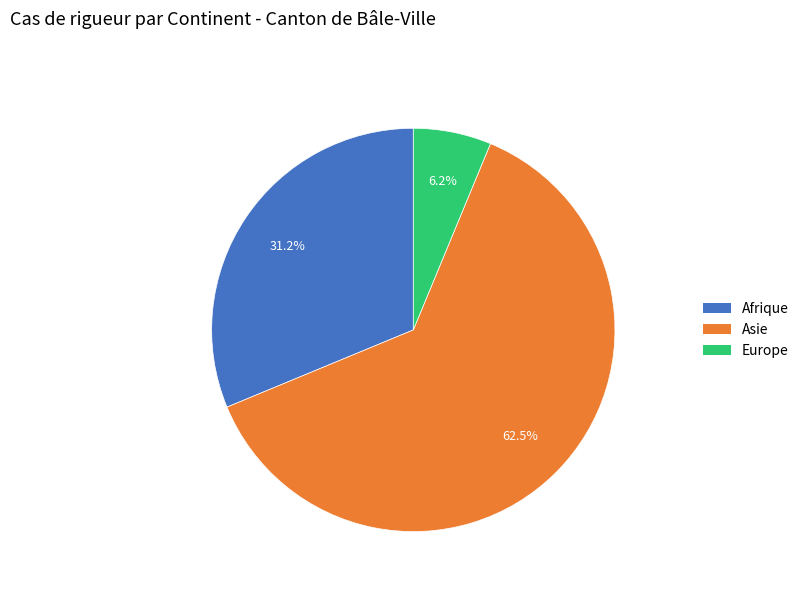

Is there any slice that represents more than half of the pie?

Yes